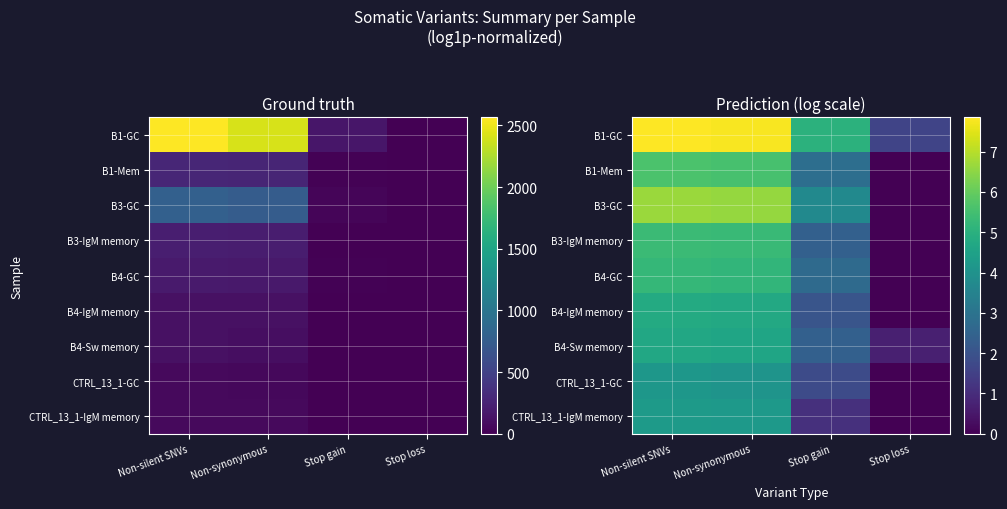

Is it true that B4-Sw memory equals 6.2 at Non-silent SNVs?

False